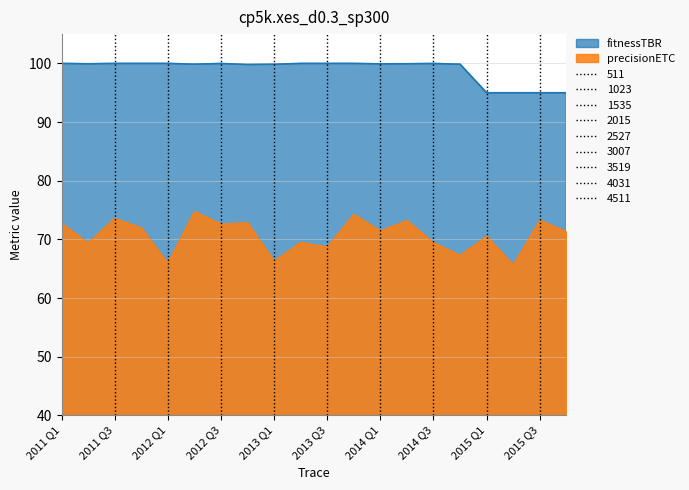

List the labels in order of value, smallest first.

2015 Q1, 2015 Q2, 2015 Q3, 2015 Q4, 2012 Q4, 2013 Q1, 2014 Q4, 2012 Q2, 2014 Q1, 2011 Q2, 2014 Q2, 2012 Q3, 2014 Q3, 2011 Q1, 2011 Q3, 2011 Q4, 2012 Q1, 2013 Q2, 2013 Q3, 2013 Q4